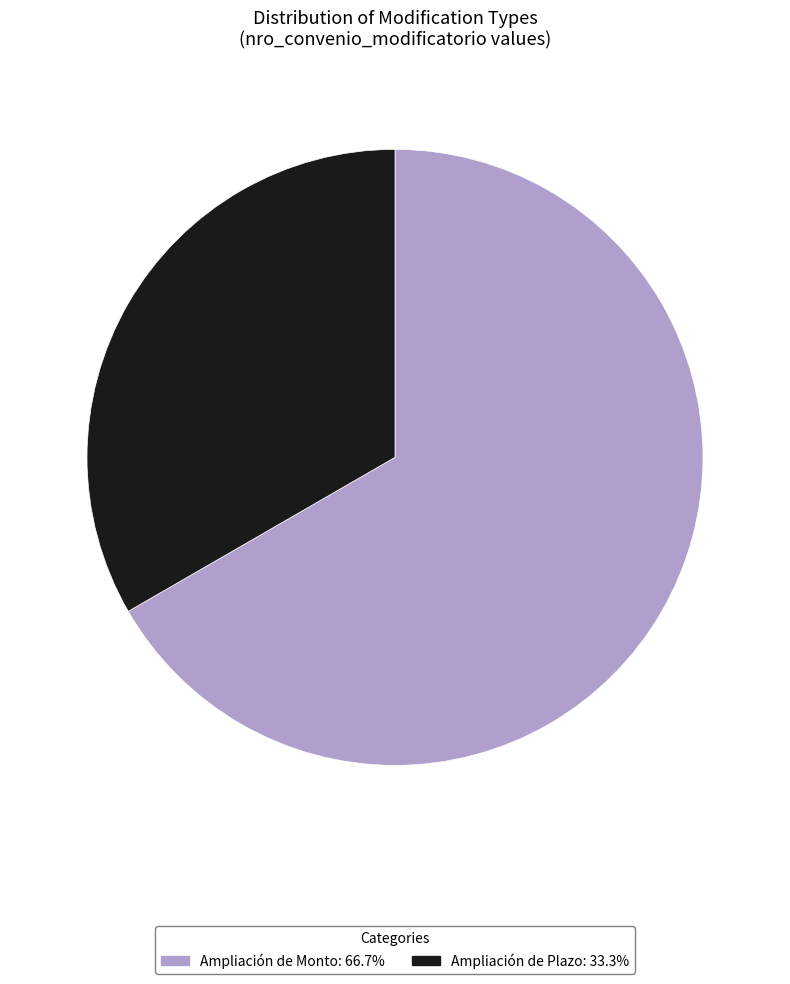

Is the sum of Ampliación de Plazo and Ampliación de Monto greater than half?

Yes